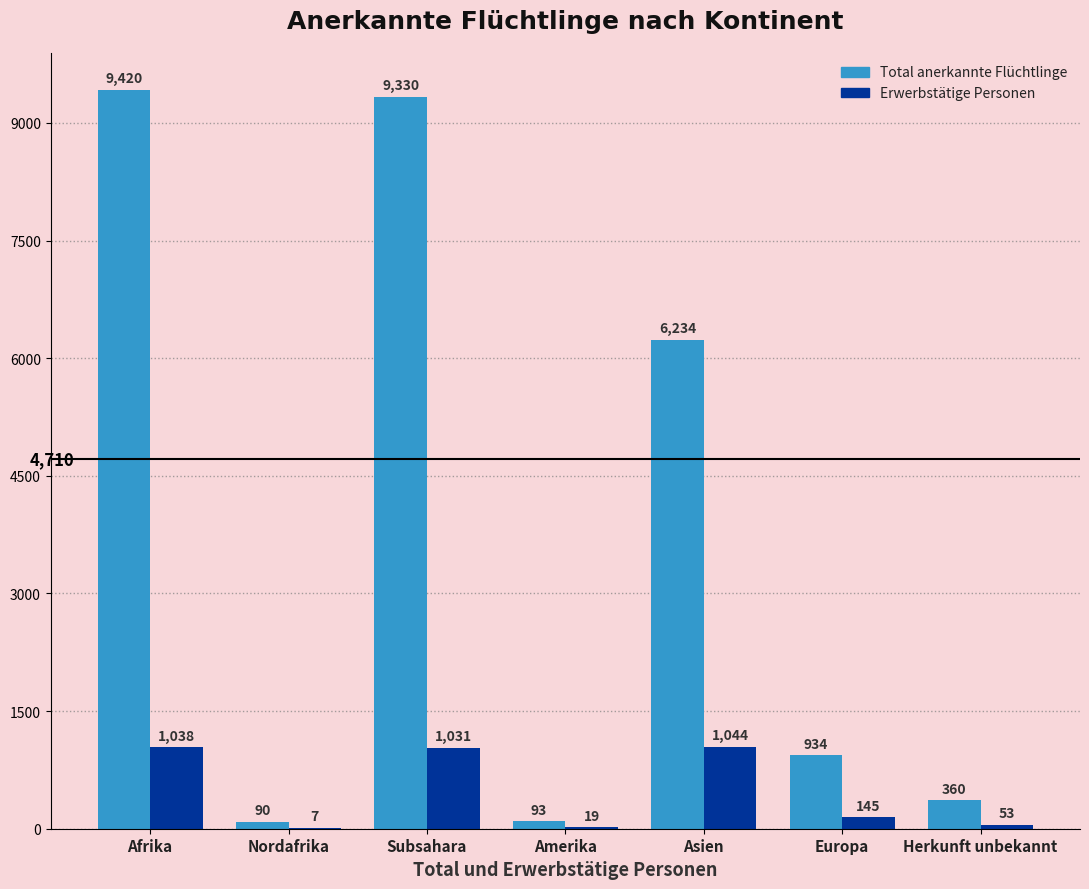

True or false: Total anerkannte Flüchtlinge has a value of 360 at Herkunft unbekannt.

True